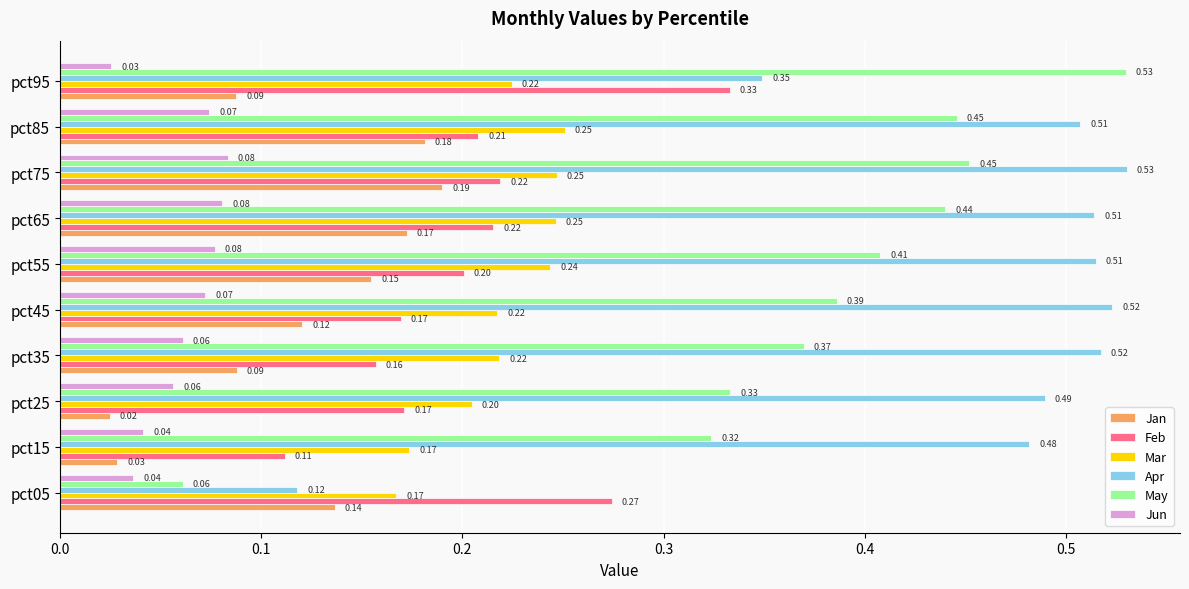

What is the sum of all Jun values?

0.6